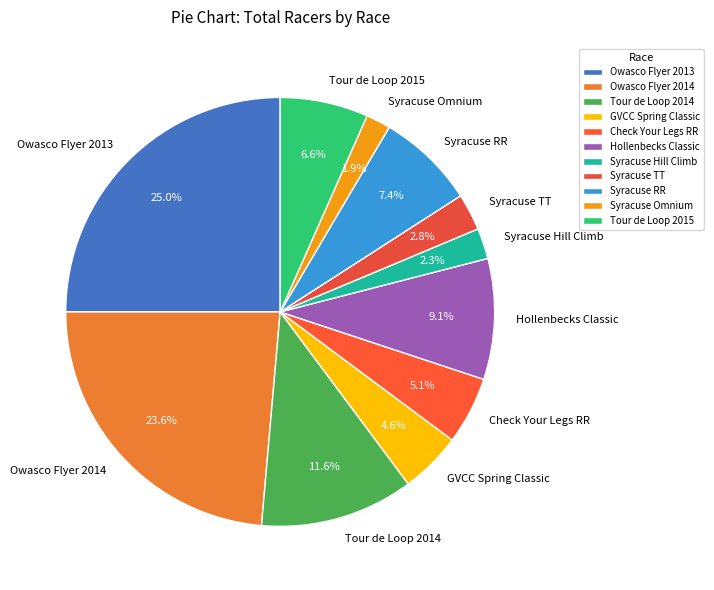

To the nearest percent, what is the combined percentage of GVCC Spring Classic and Check Your Legs RR?

10%